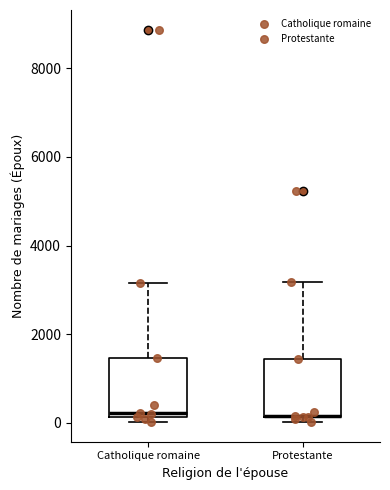

Where does the upper whisker of the box for Catholique romaine end on the y-axis? The values are not printed on the chart, so give them approximately, as read against the axis.

3200